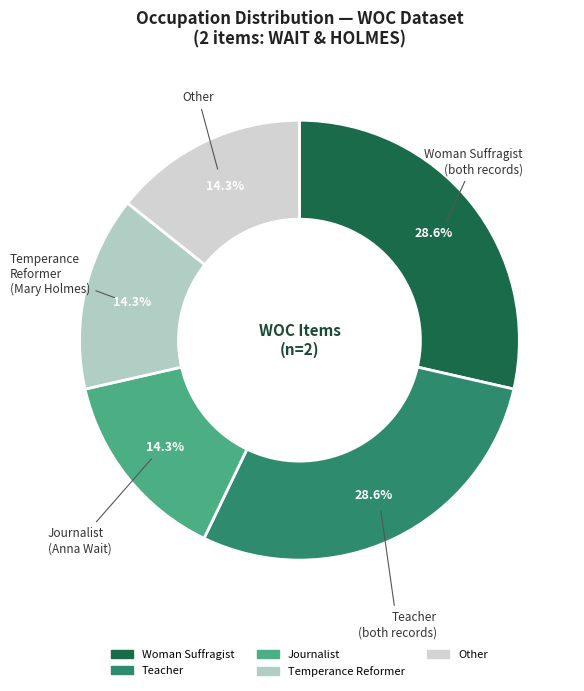

Is there any slice that represents more than half of the pie?

No